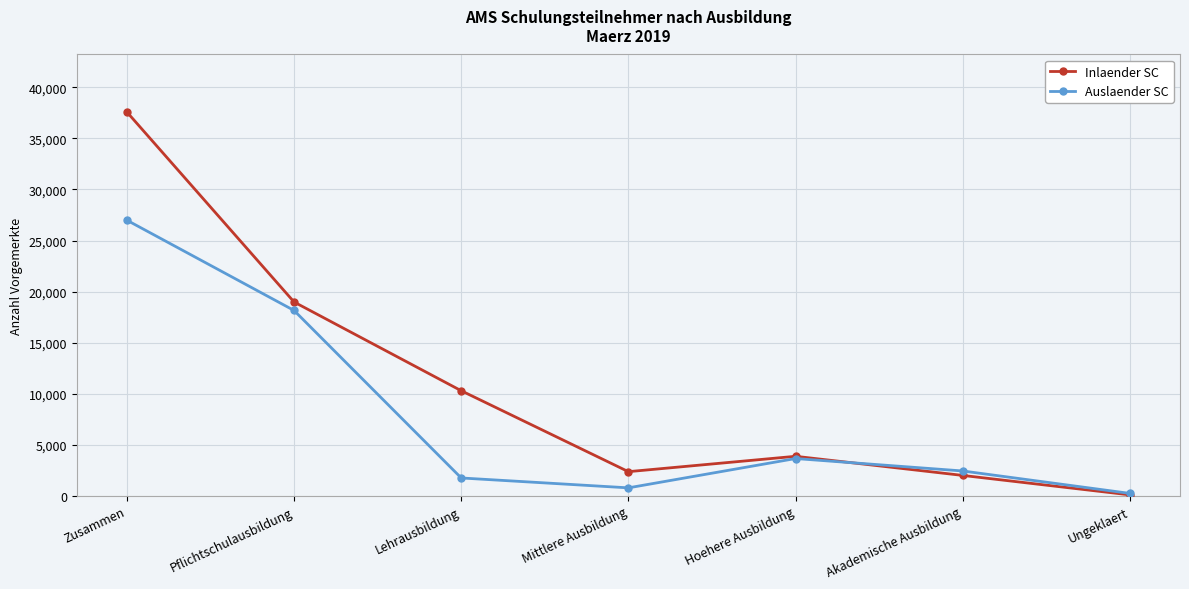

How many distinct data groups are displayed?

2